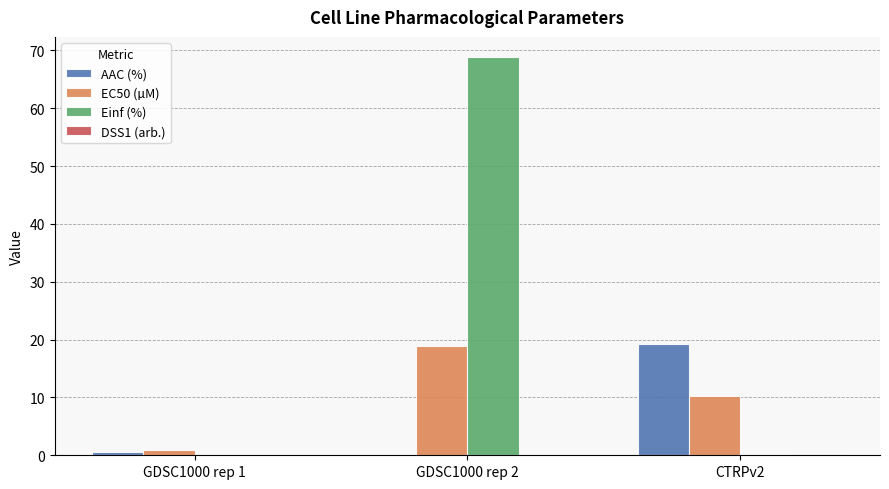

What is the greatest value displayed?

68.9